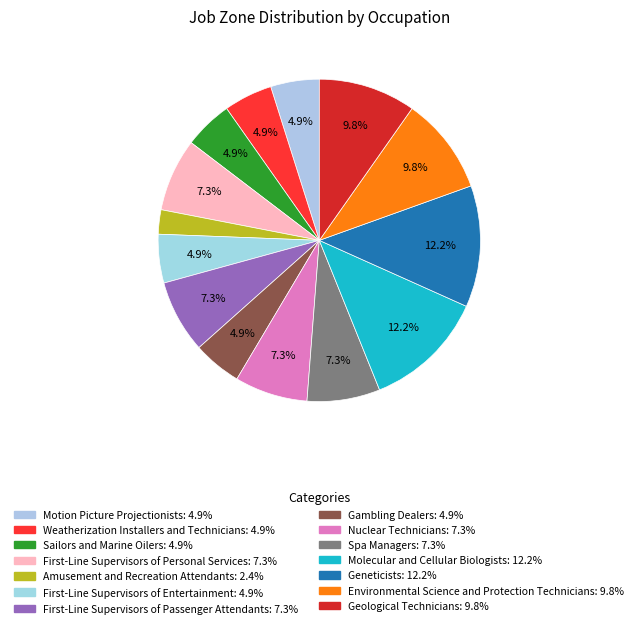

Count the number of slices in the pie.

14